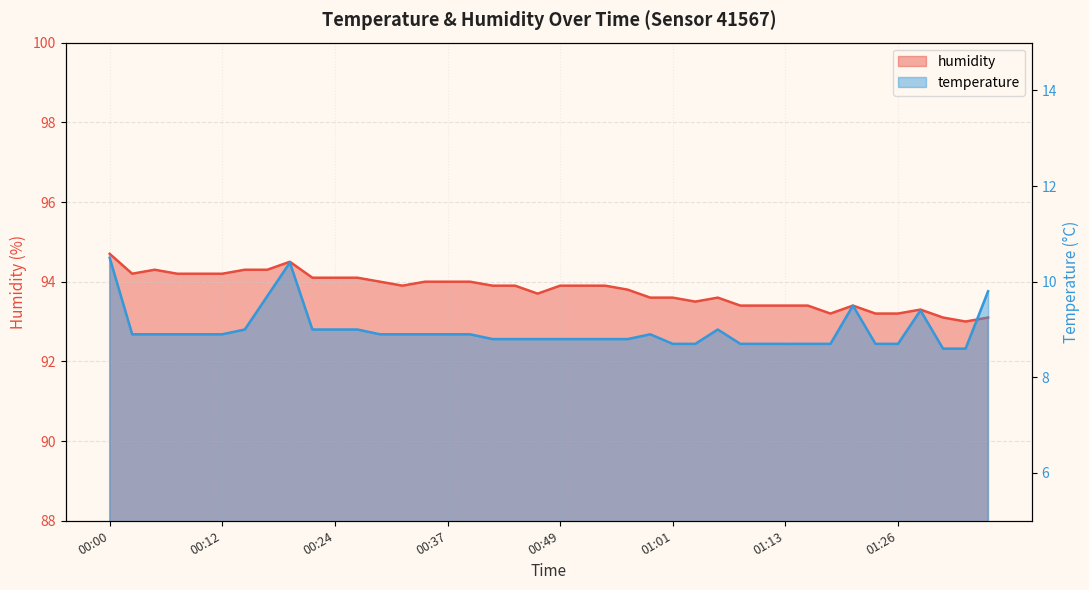

True or false: humidity and temperature intersect in this chart.

False